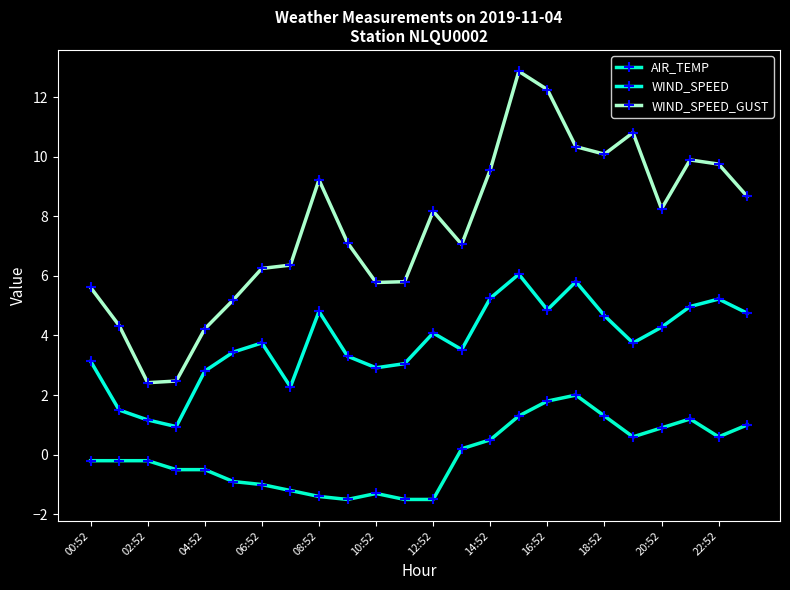

Which series has the largest total across all categories?

WIND_SPEED_GUST